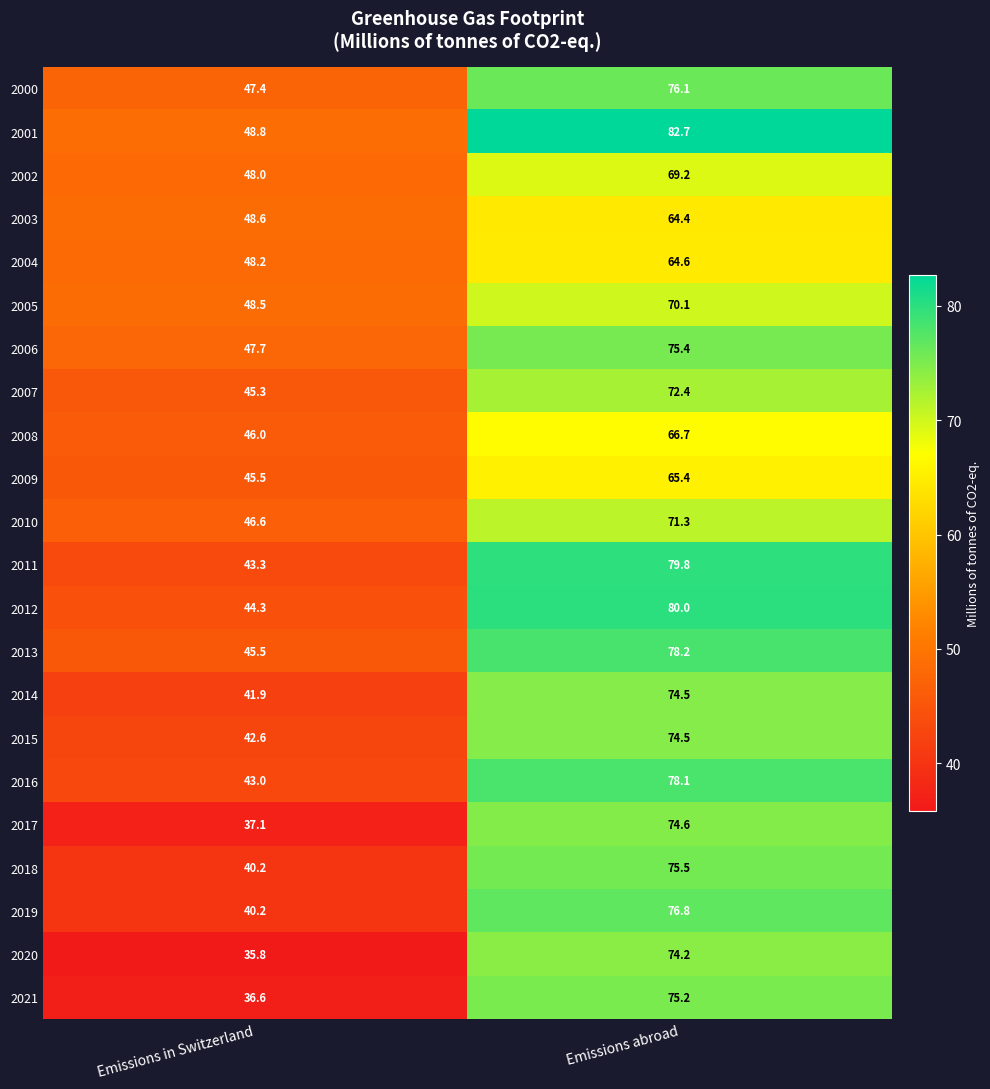

Which series has the largest total across all categories?

2001